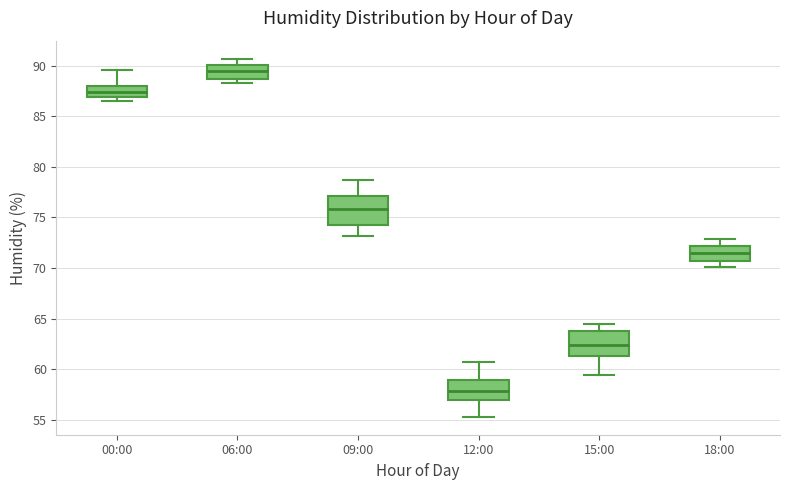

Which box has the highest median line?

06:00